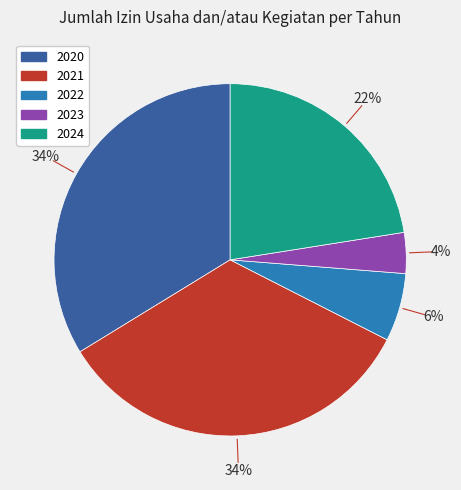

Which slice is the smallest?

2023